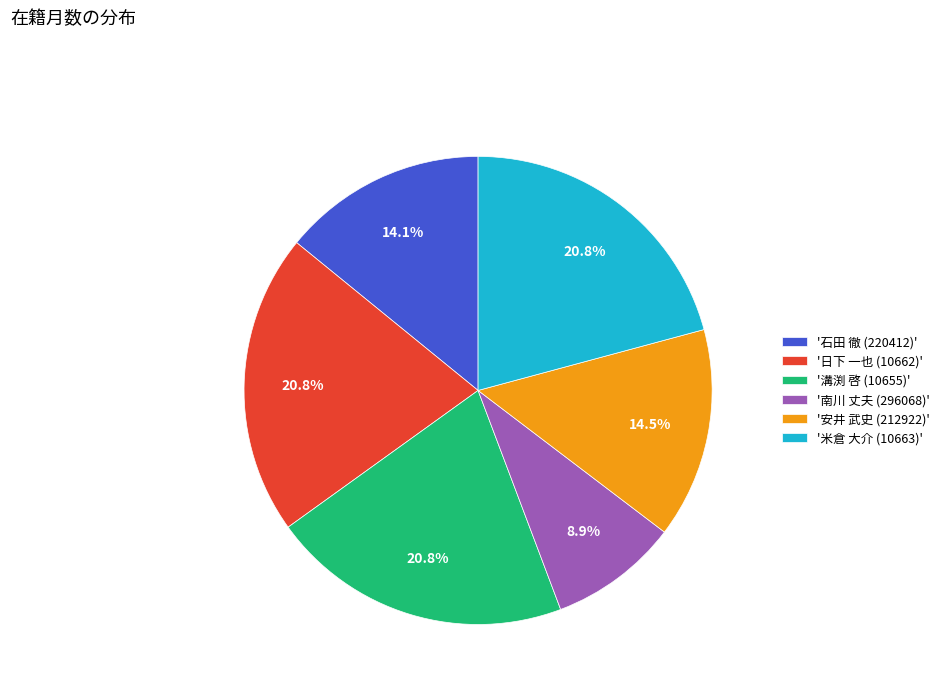

Does '安井 武史 (212922)' account for over 50% of the chart?

No